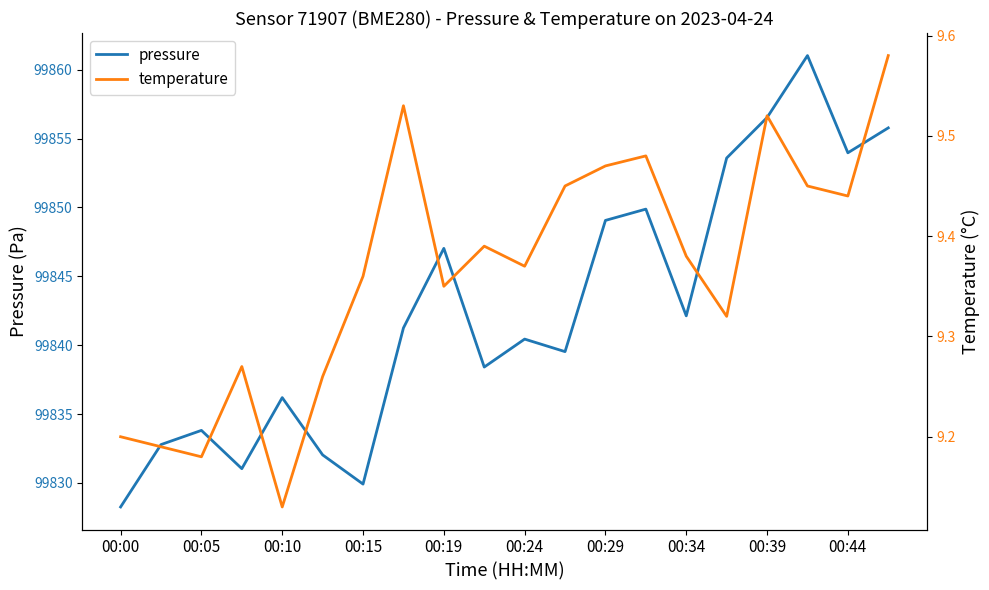

What is the minimum value shown in the chart?

9.1